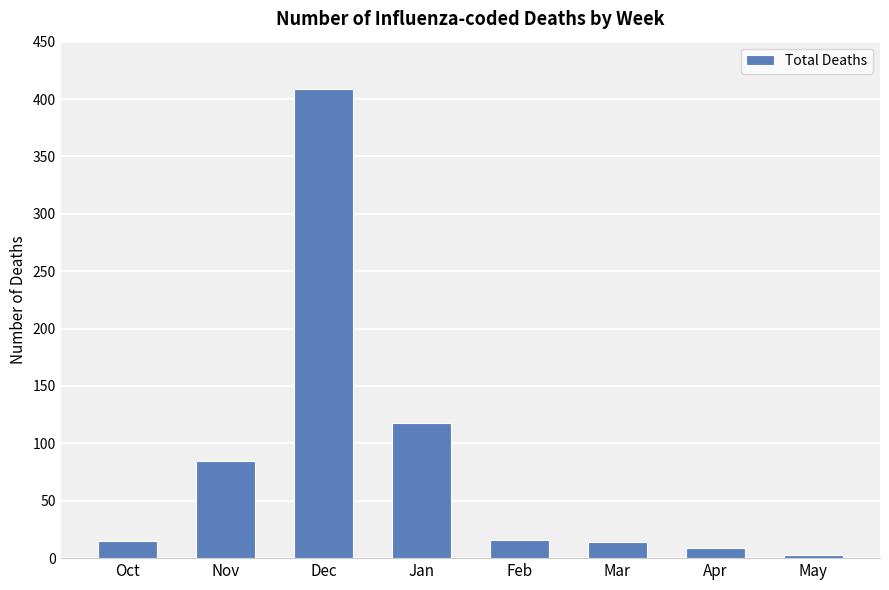

What is the change in value from Nov to Jan?

+33